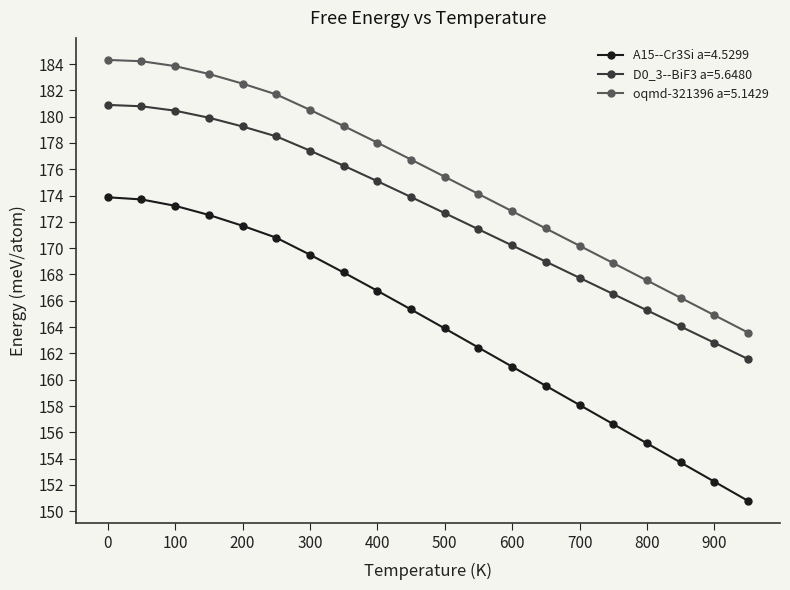

What is the smallest value displayed?

150.8